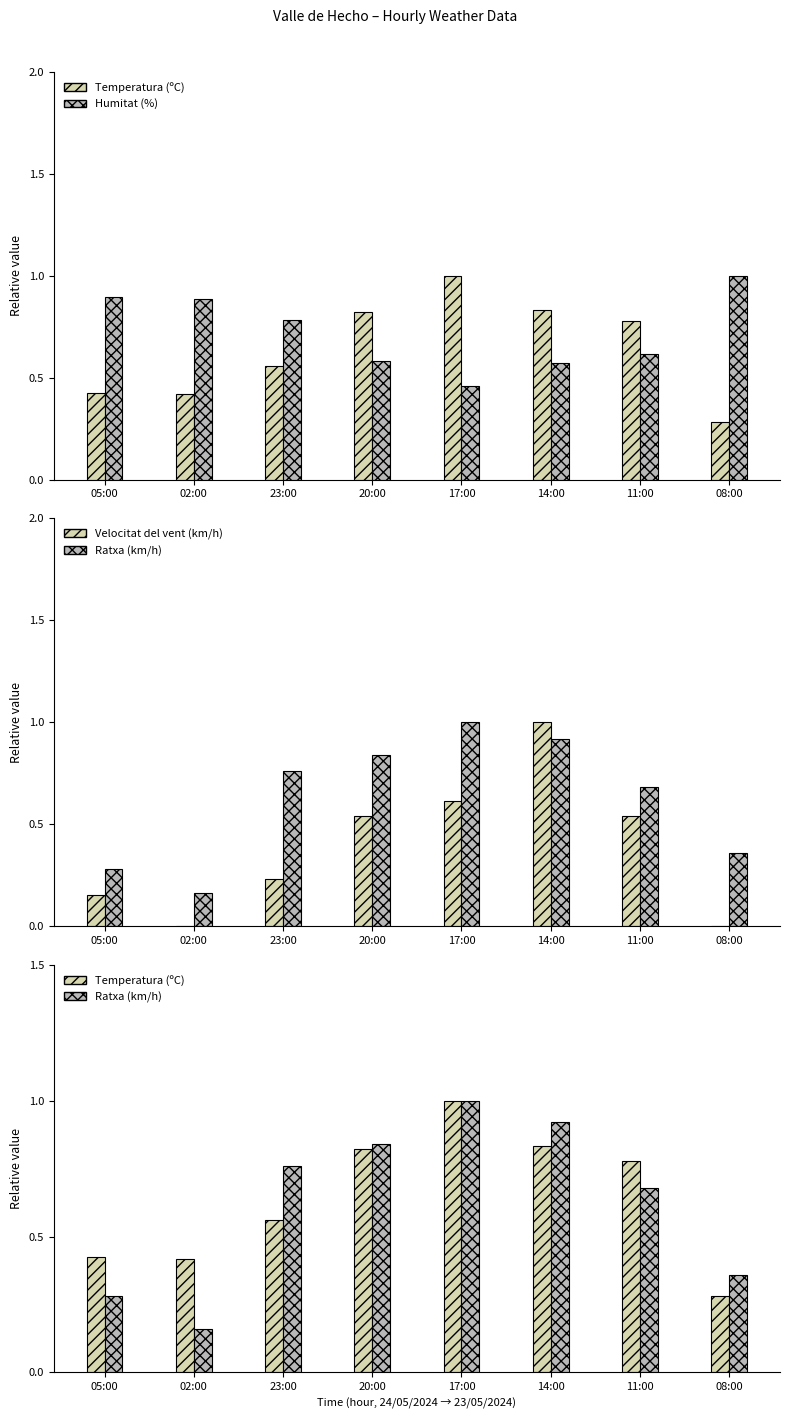

Reading right to left, extract all data points from this chart.

Temperatura (ºC): 0.3	0.8	0.8	1.0	0.8	0.6	0.4	0.4
Humitat (%): 1.0	0.6	0.6	0.5	0.6	0.8	0.9	0.9
Velocitat del vent (km/h): 0.0	0.5	1.0	0.6	0.5	0.2	0.0	0.2
Ratxa (km/h): 0.4	0.7	0.9	1.0	0.8	0.8	0.2	0.3